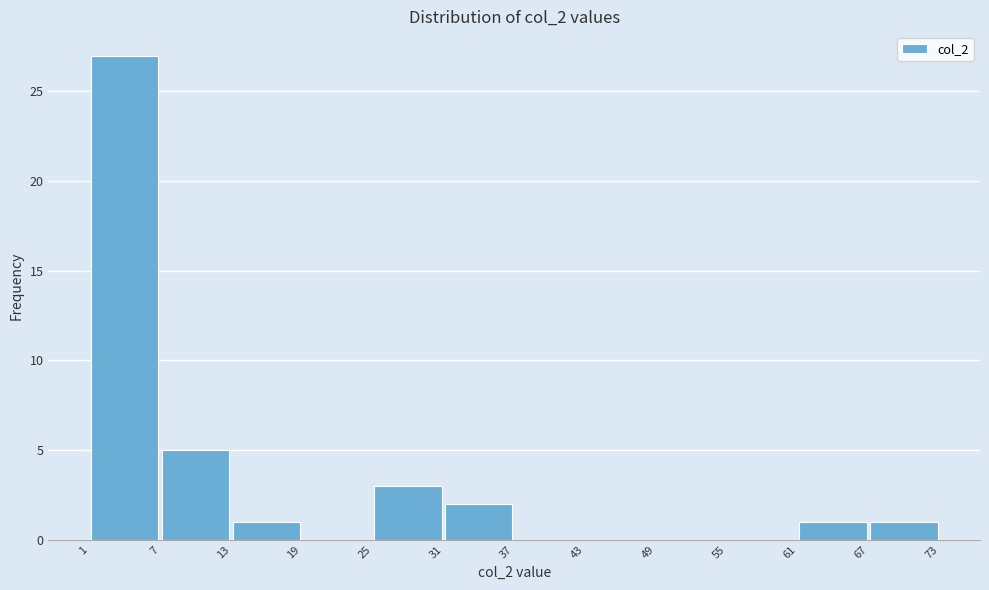

How tall is the bar that spans 31 to 37 on the x-axis? The values are not printed on the chart, so give them approximately, as read against the axis.

2